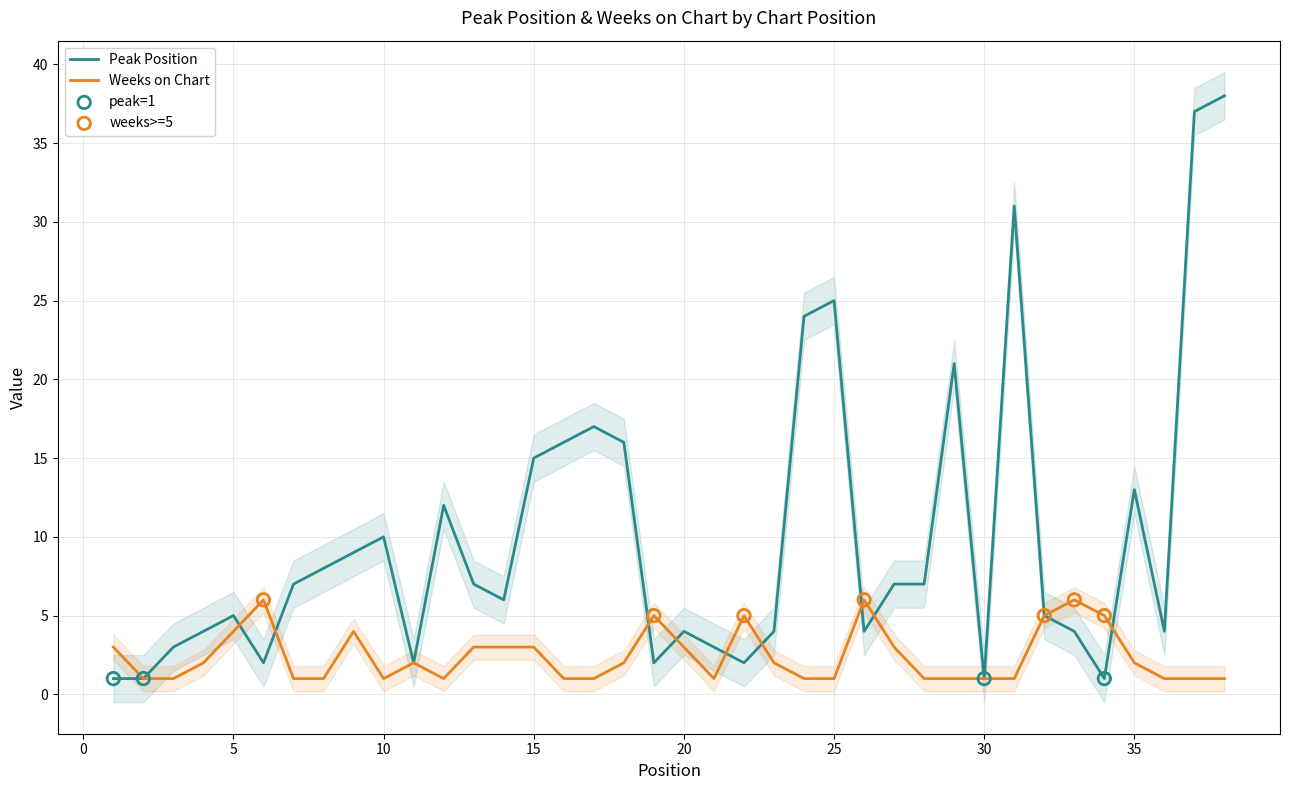

Which series reaches the minimum Y coordinate?

Peak Position